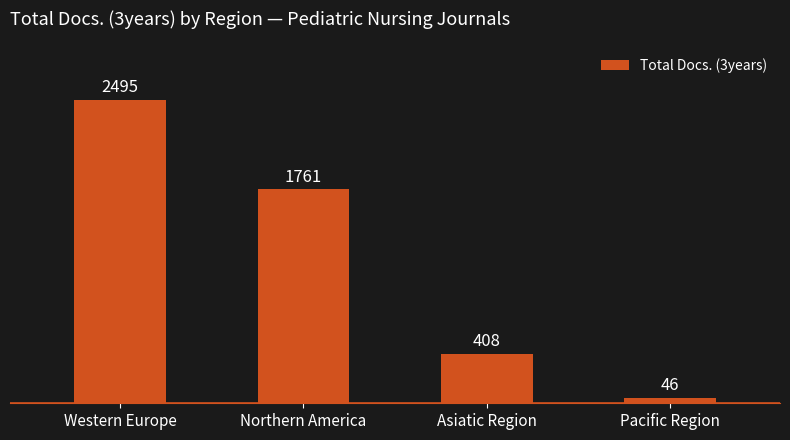

Is it true that the value at Pacific Region is 46?

True